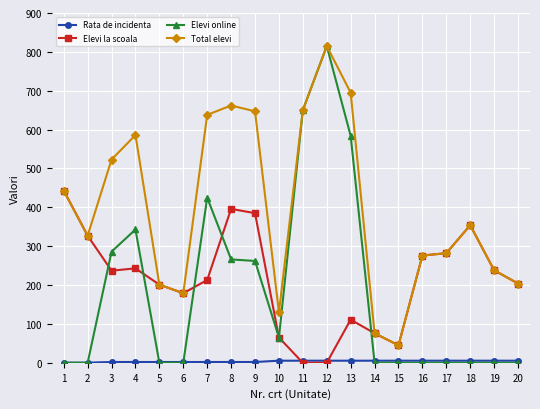

The value of Elevi la scoala at 11 is 0.0. True or false?

True